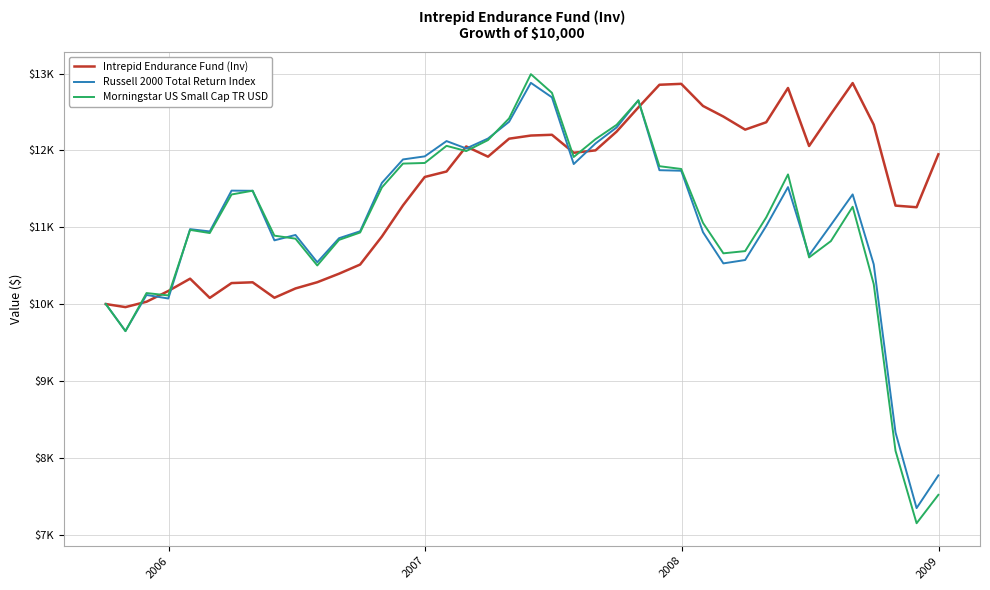

What are all the series names shown in the legend?

Intrepid Endurance Fund (Inv), Russell 2000 Total Return Index, Morningstar US Small Cap TR USD